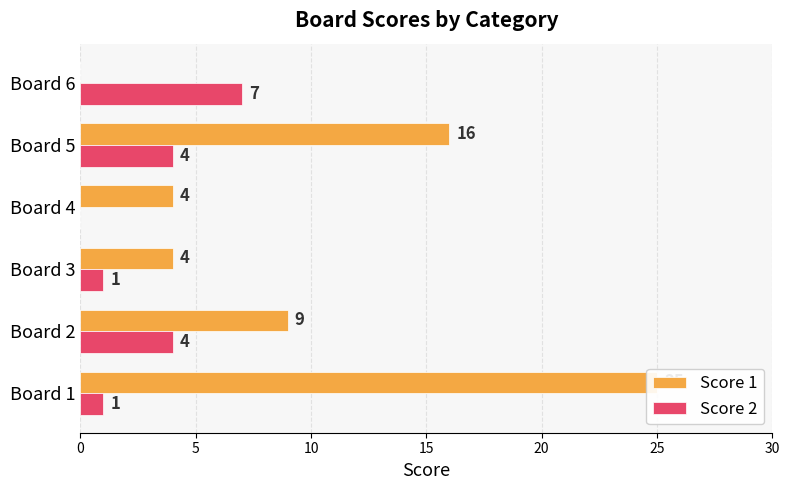

Between Board 5 and Board 6, which is larger?

Board 5